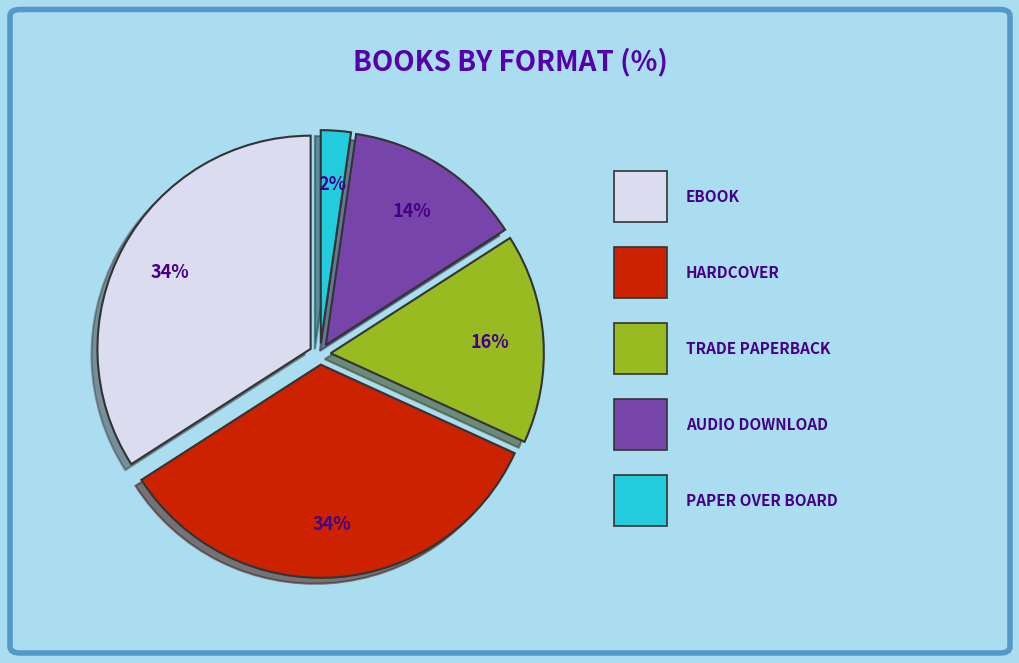

To the nearest percent, what is the difference between the largest and smallest slice percentages?

32%